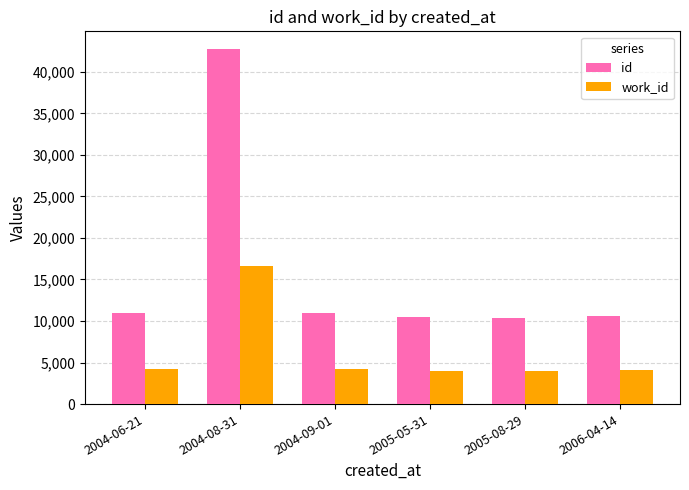

Which series has the largest range (max minus min)?

id